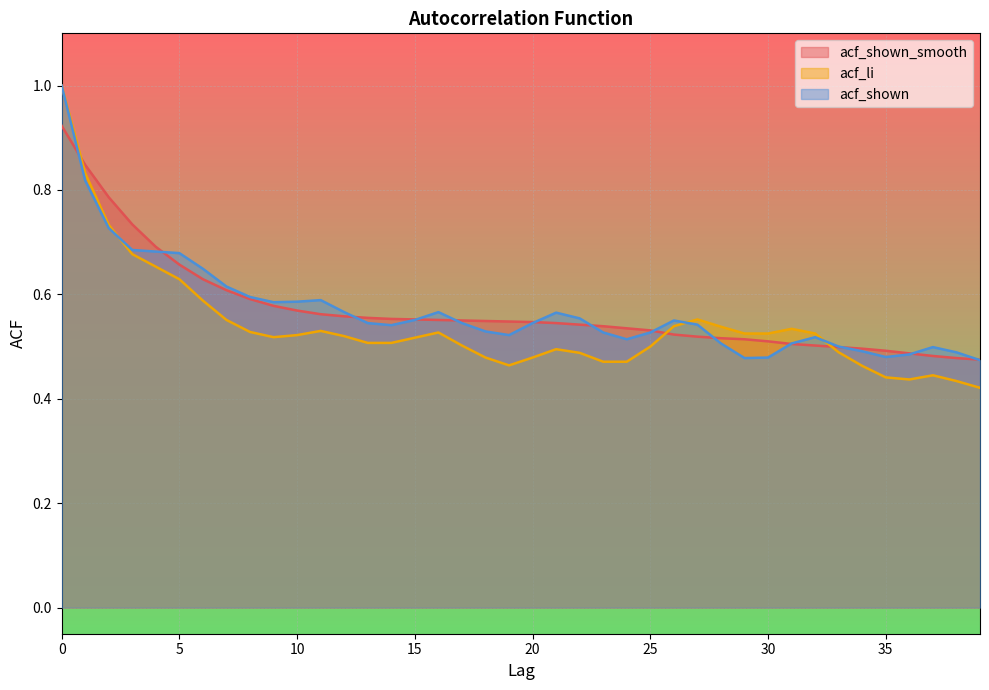

Where is the first local maximum for acf_li?

11